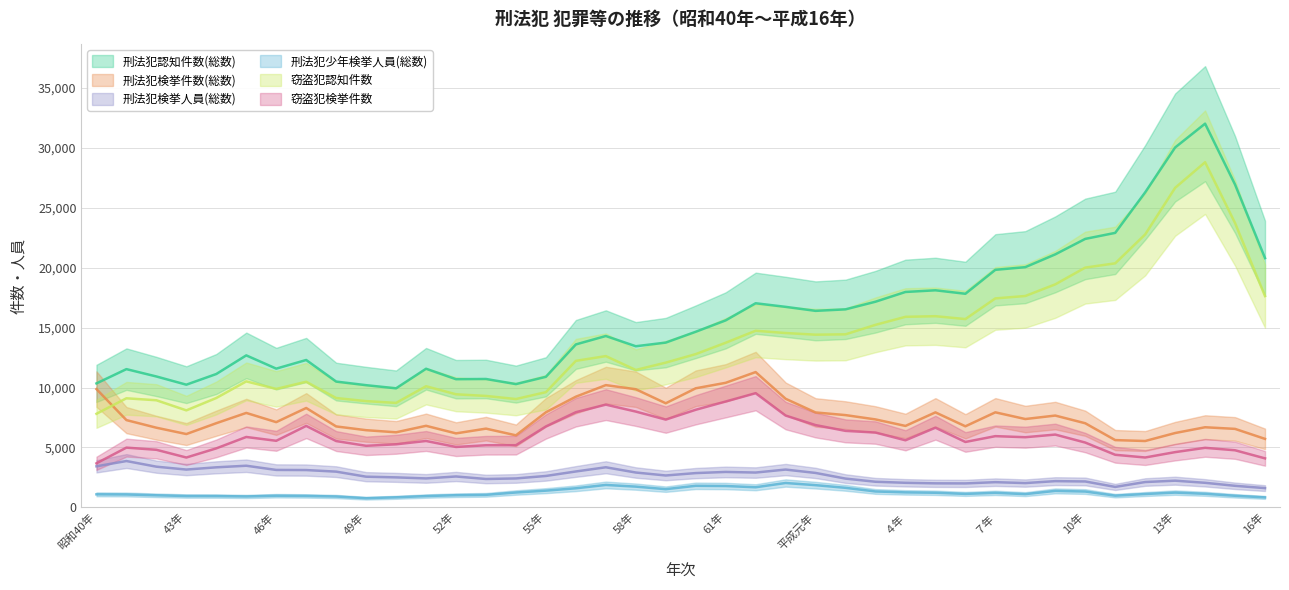

Reading left to right, what are all the values shown in this chart?

刑法犯認知件数(総数): 昭和40年=10344	41年=11535	42年=10922	43年=10237	44年=11128	45年=12683	46年=11576	47年=12298	48年=10496	49年=10196	50年=9934	51年=11567	52年=10695	53年=10713	54年=10286	55年=10894	56年=13597	57年=14299	58年=13445	59年=13750	60年=14653	61年=15605	62年=17033	63年=16733	平成元年=16399	２年=16525	３年=17162	４年=17975	５年=18115	６年=17825	７年=19824	８年=20046	９年=21114	10年=22405	11年=22907	12年=26288	13年=30034	14年=32022	15年=26939	16年=20801
刑法犯検挙件数(総数): 昭和40年=9870	41年=7281	42年=6646	43年=6117	44年=7023	45年=7880	46年=7111	47年=8291	48年=6753	49年=6439	50年=6263	51年=6804	52年=6172	53年=6569	54年=6010	55年=7933	56年=9235	57年=10201	58年=9857	59年=8685	60年=9936	61年=10393	62年=11289	63年=9061	平成元年=7920	２年=7698	３年=7338	４年=6795	５年=7926	６年=6764	７年=7930	８年=7370	９年=7660	10年=7018	11年=5612	12年=5536	13年=6202	14年=6684	15年=6548	16年=5714
刑法犯検挙人員(総数): 昭和40年=3425	41年=3865	42年=3394	43年=3153	44年=3340	45年=3473	46年=3122	47年=3112	48年=2980	49年=2558	50年=2501	51年=2413	52年=2576	53年=2366	54年=2412	55年=2619	56年=2994	57年=3344	58年=2906	59年=2659	60年=2859	61年=2955	62年=2904	63年=3153	平成元年=2871	２年=2399	３年=2135	４年=2049	５年=2003	６年=1997	７年=2101	８年=2025	９年=2187	10年=2160	11年=1704	12年=2112	13年=2225	14年=2048	15年=1797	16年=1605
刑法犯少年検挙人員(総数): 昭和40年=1086	41年=1074	42年=1006	43年=945	44年=942	45年=910	46年=970	47年=953	48年=905	49年=762	50年=837	51年=941	52年=1013	53年=1043	54年=1239	55年=1393	56年=1591	57年=1870	58年=1729	59年=1517	60年=1797	61年=1780	62年=1676	63年=2032	平成元年=1851	２年=1629	３年=1325	４年=1249	５年=1217	６年=1122	７年=1210	８年=1103	９年=1373	10年=1320	11年=976	12年=1111	13年=1231	14年=1130	15年=964	16年=831
窃盗犯認知件数: 昭和40年=7808	41年=9101	42年=8937	43年=8093	44年=9126	45年=10512	46年=9884	47年=10481	48年=9123	49年=8865	50年=8717	51年=10108	52年=9435	53年=9297	54年=9039	55年=9613	56年=12226	57年=12623	58年=11466	59年=12078	60年=12788	61年=13737	62年=14739	63年=14548	平成元年=14410	２年=14440	３年=15232	４年=15901	５年=15953	６年=15713	７年=17438	８年=17639	９年=18610	10年=20008	11年=20366	12年=22775	13年=26666	14年=28804	15年=23730	16年=17632
窃盗犯検挙件数: 昭和40年=3674	41年=4984	42年=4803	43年=4158	44年=4922	45年=5873	46年=5554	47年=6797	48年=5532	49年=5136	50年=5262	51年=5539	52年=5039	53年=5182	54年=5186	55年=6751	56年=7940	57年=8572	58年=7993	59年=7323	60年=8143	61年=8833	62年=9526	63年=7660	平成元年=6865	２年=6382	３年=6243	４年=5596	５年=6647	６年=5456	７年=5942	８年=5853	９年=6073	10年=5407	11年=4387	12年=4160	13年=4608	14年=4967	15年=4763	16年=4087